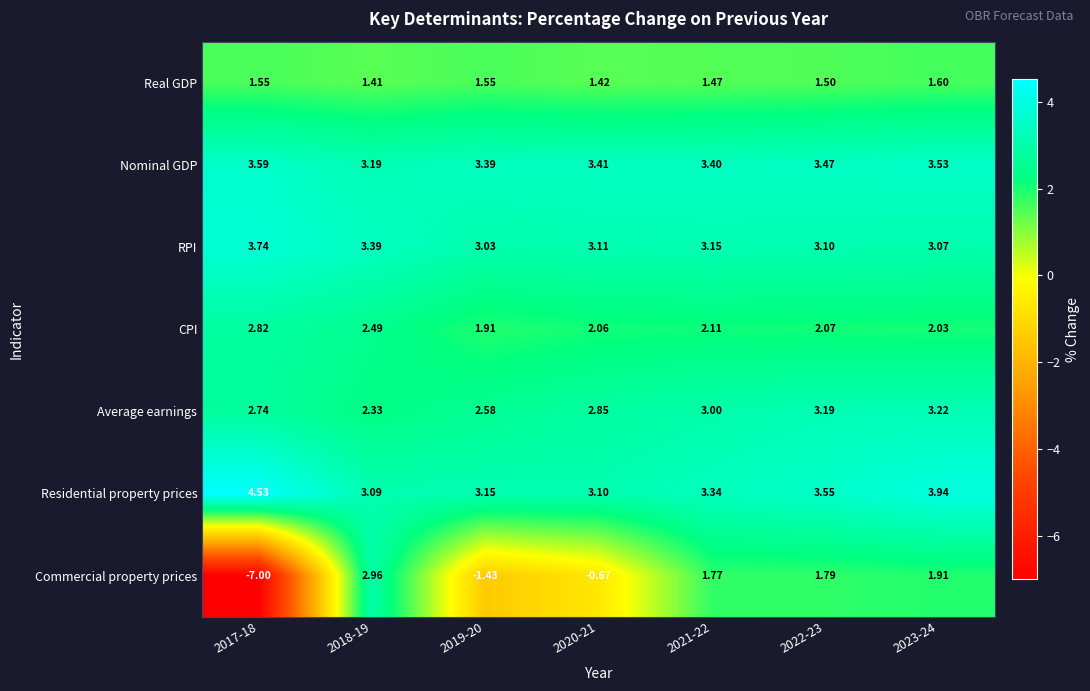

Rank the series at 2022-23 from lowest to highest value.

Real GDP, Commercial property prices, CPI, RPI, Average earnings, Nominal GDP, Residential property prices